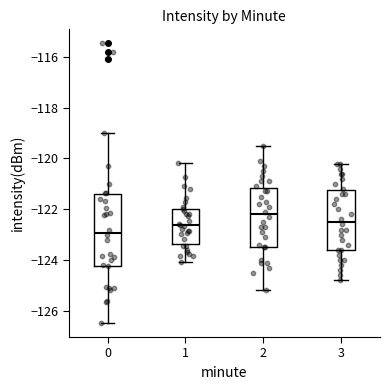

Which box's median line is the lowest?

0